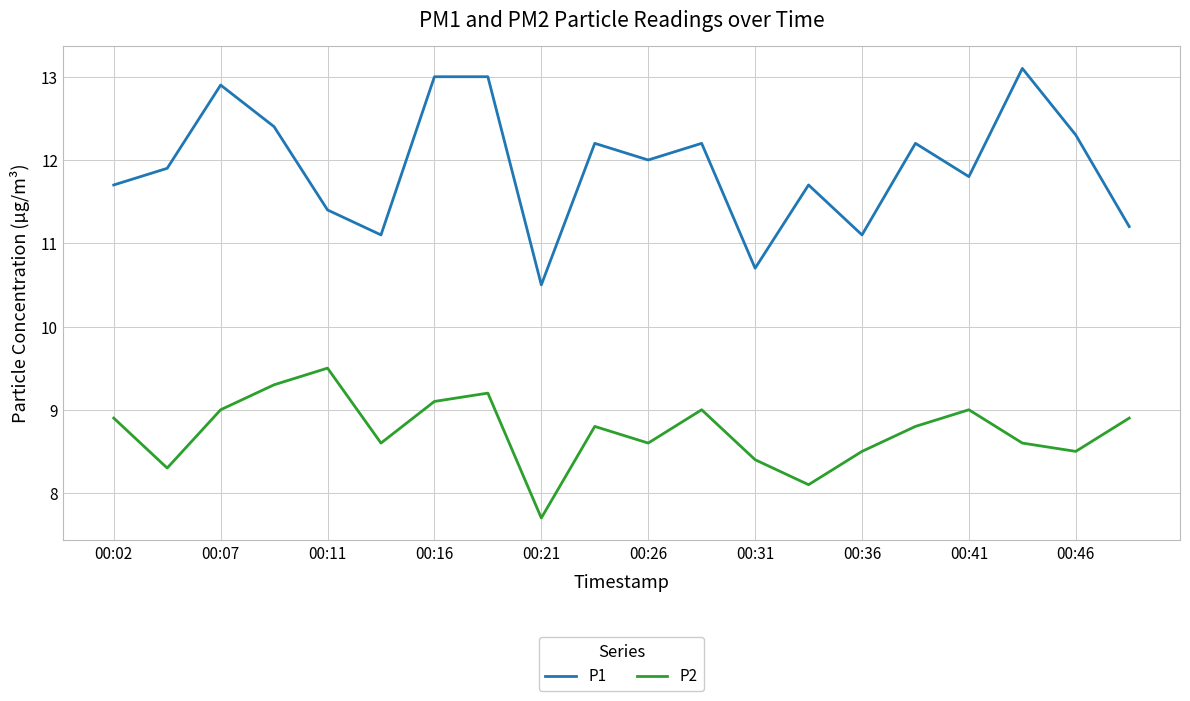

True or false: P1 and P2 cross at least once.

False